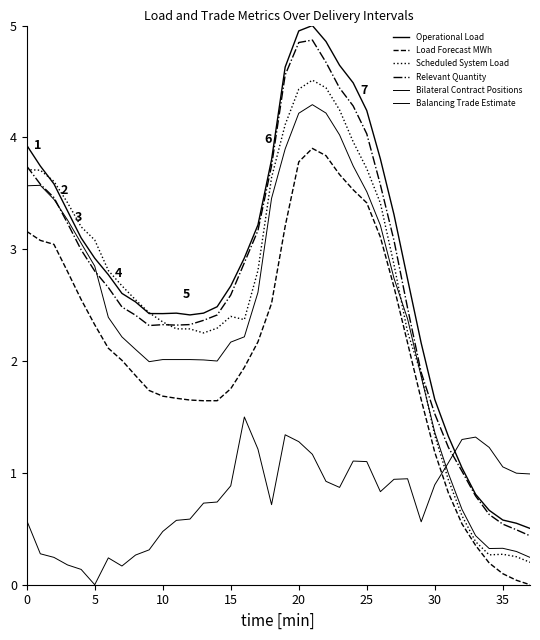

Is this an area chart (filled region under the line)?

No